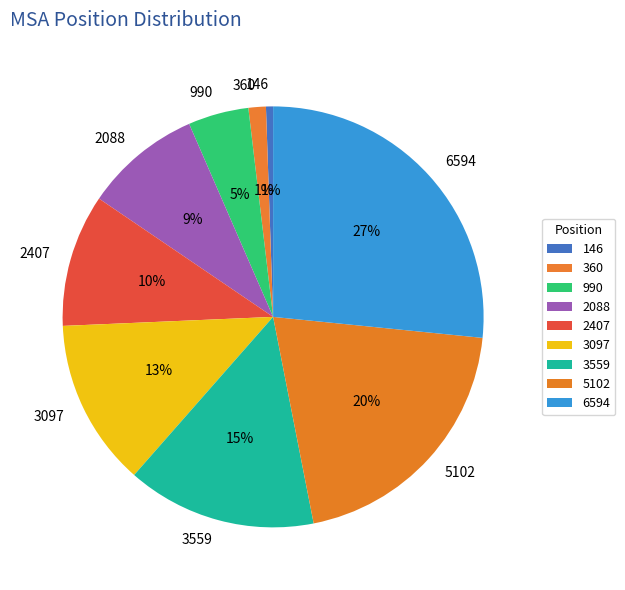

Does 6594 account for over 50% of the chart?

No